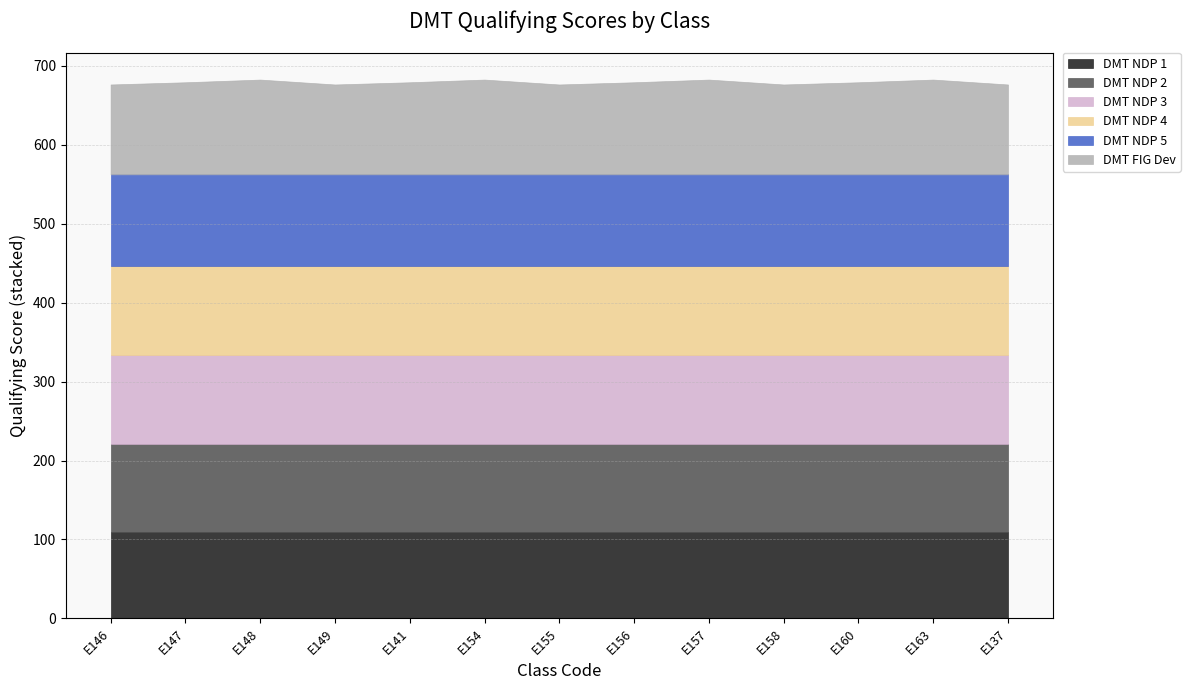

Where is the first local minimum for DMT FIG Dev?

E149